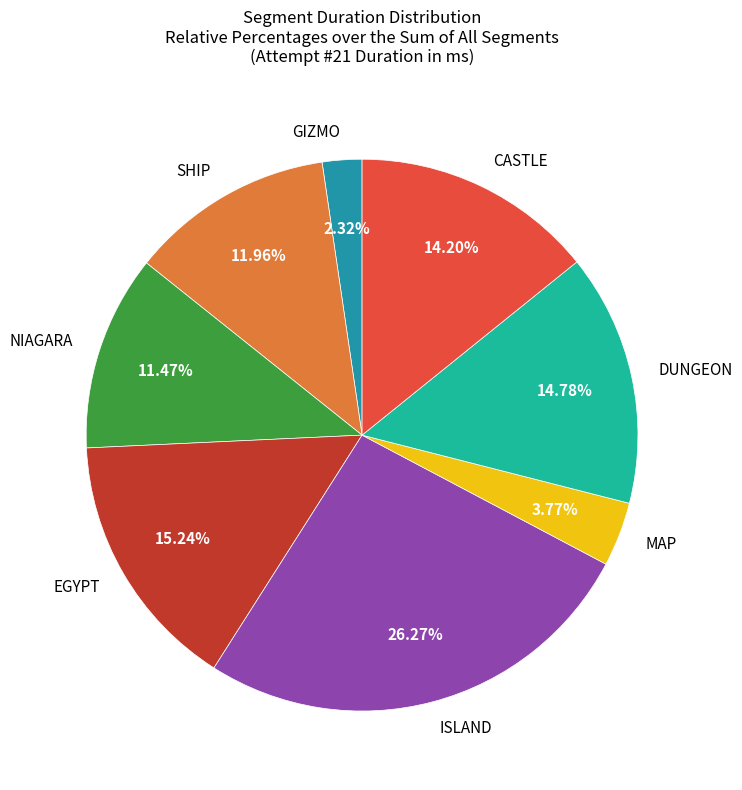

Count the number of slices in the pie.

8